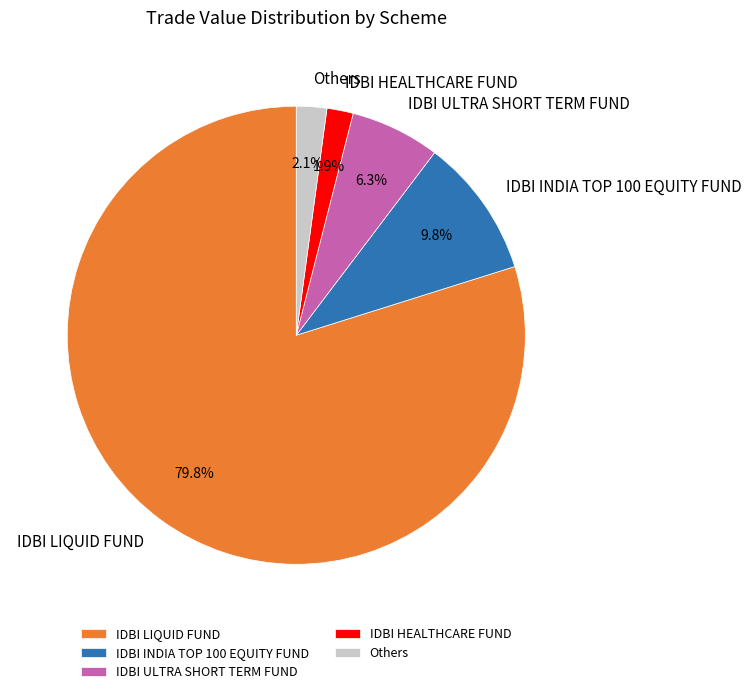

Is the sum of IDBI LIQUID FUND and IDBI ULTRA SHORT TERM FUND greater than half?

Yes